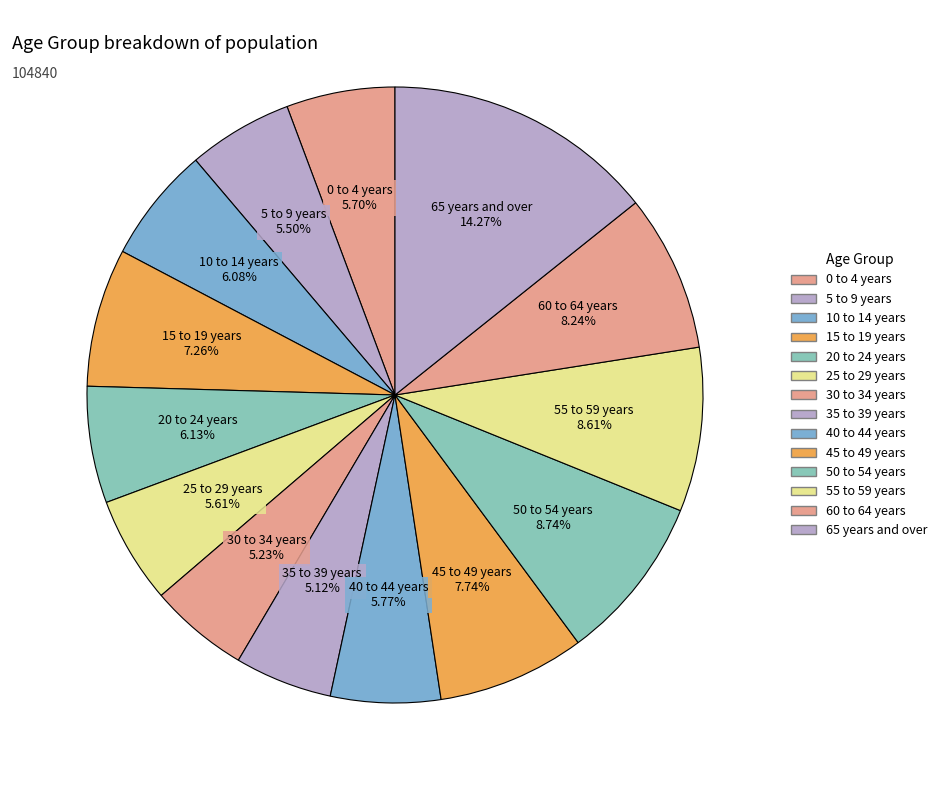

Does any single category account for the majority?

No